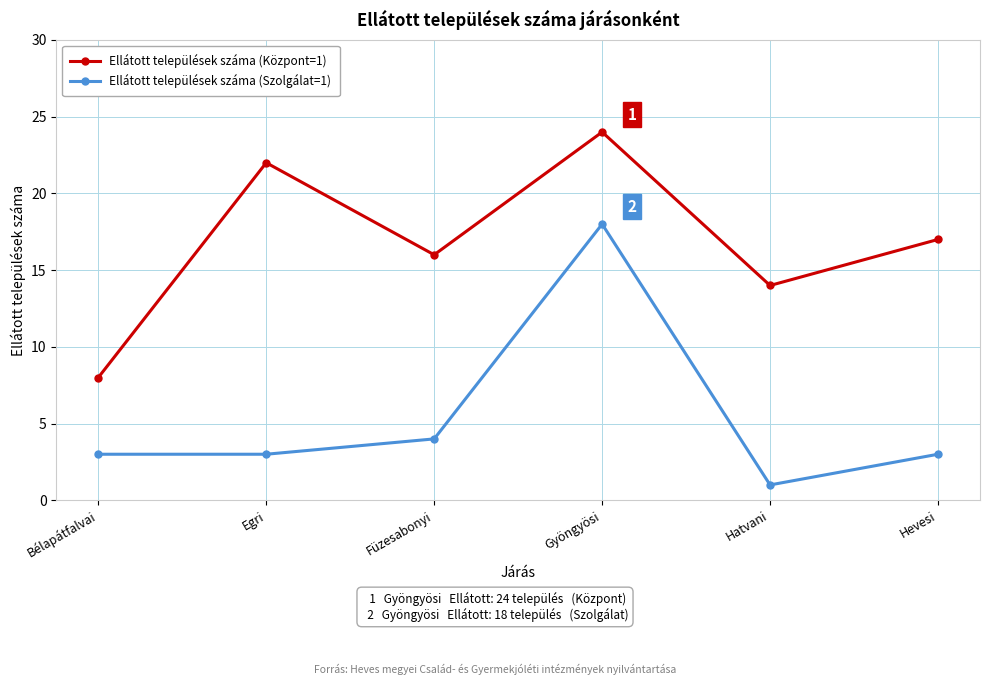

True or false: Ellátott települések száma (Központ=1) and Ellátott települések száma (Szolgálat=1) intersect in this chart.

False